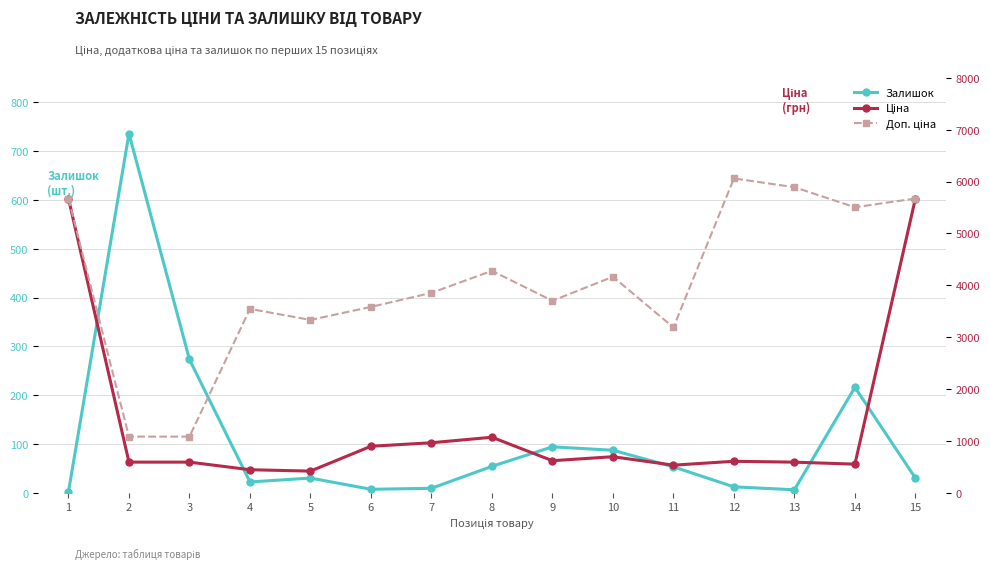

What are all the series names shown in the legend?

Залишок, Ціна, Доп. ціна